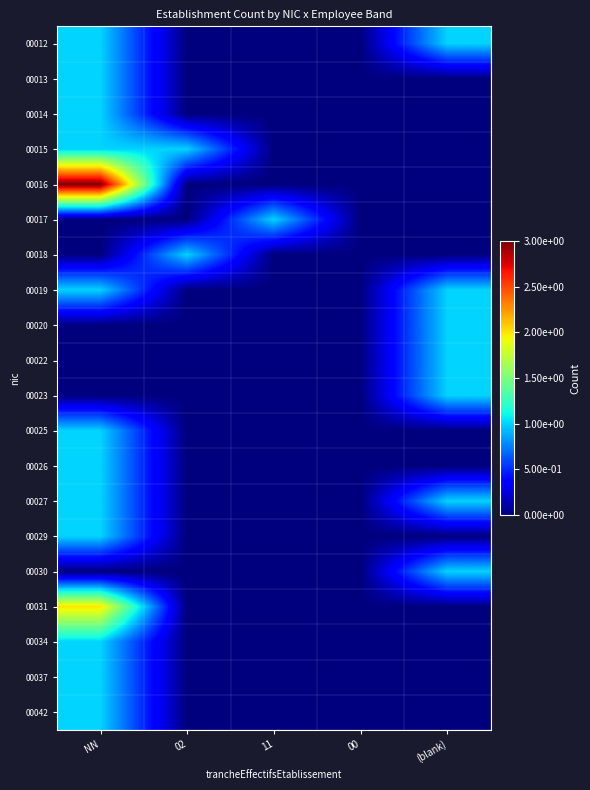

Reading left to right, what are all the values shown in this chart?

00012: NN=1	02=0	11=0	00=0	(blank)=1
00013: NN=1	02=0	11=0	00=0	(blank)=0
00014: NN=1	02=0	11=0	00=0	(blank)=0
00015: NN=1	02=1	11=0	00=0	(blank)=0
00016: NN=3	02=0	11=0	00=0	(blank)=0
00017: NN=0	02=0	11=1	00=0	(blank)=0
00018: NN=0	02=1	11=0	00=0	(blank)=0
00019: NN=1	02=0	11=0	00=0	(blank)=1
00020: NN=0	02=0	11=0	00=0	(blank)=1
00022: NN=0	02=0	11=0	00=0	(blank)=1
00023: NN=0	02=0	11=0	00=0	(blank)=1
00025: NN=1	02=0	11=0	00=0	(blank)=0
00026: NN=1	02=0	11=0	00=0	(blank)=0
00027: NN=1	02=0	11=0	00=0	(blank)=1
00029: NN=1	02=0	11=0	00=0	(blank)=0
00030: NN=0	02=0	11=0	00=0	(blank)=1
00031: NN=2	02=0	11=0	00=0	(blank)=0
00034: NN=1	02=0	11=0	00=0	(blank)=0
00037: NN=1	02=0	11=0	00=0	(blank)=0
00042: NN=1	02=0	11=0	00=0	(blank)=0